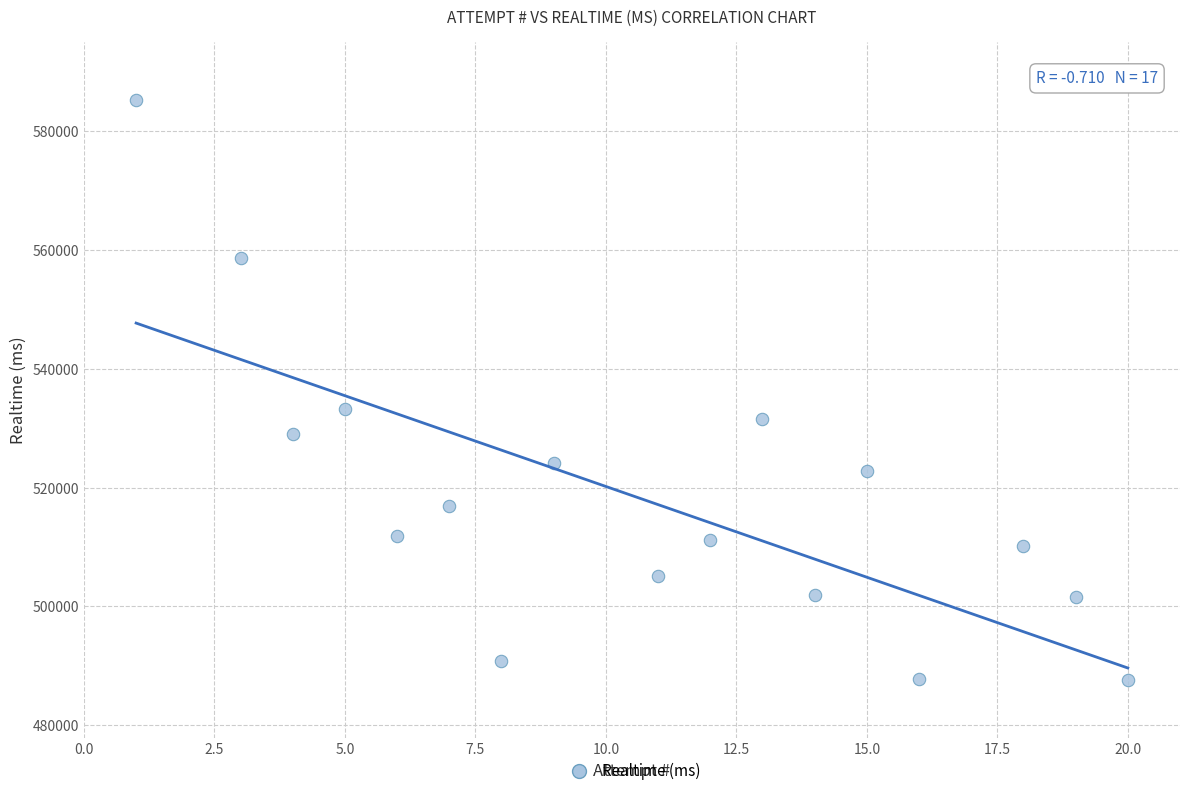

What is the range of Y values (max minus min)?

97621